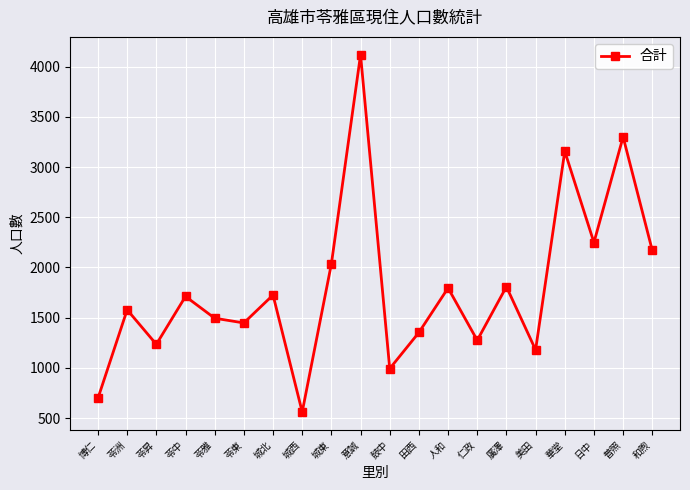

What is the difference between the maximum and second lowest values?

3420